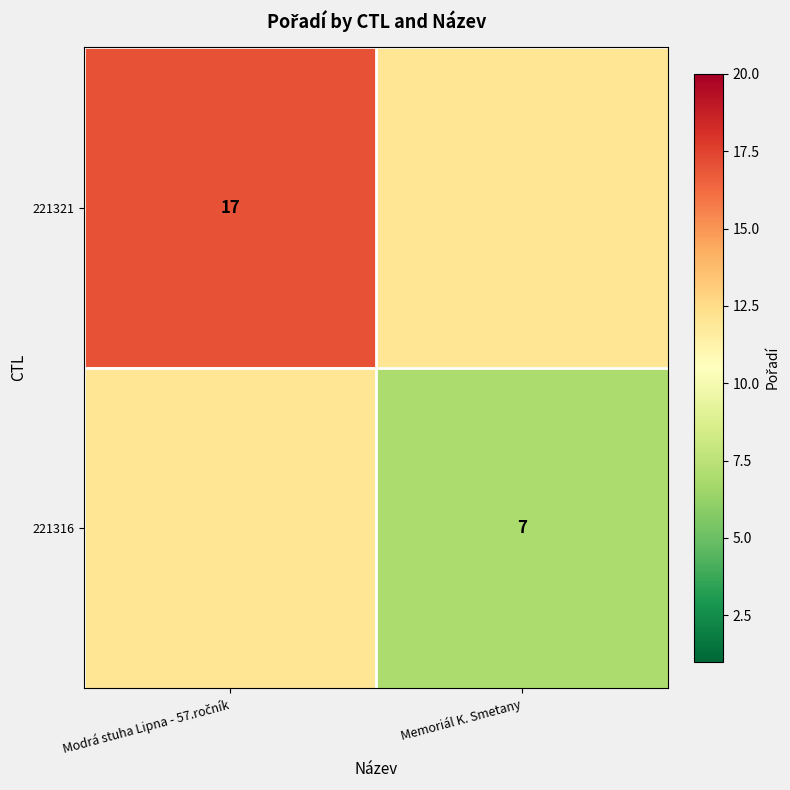

The value of 221316 at Memoriál K. Smetany is 3. True or false?

False